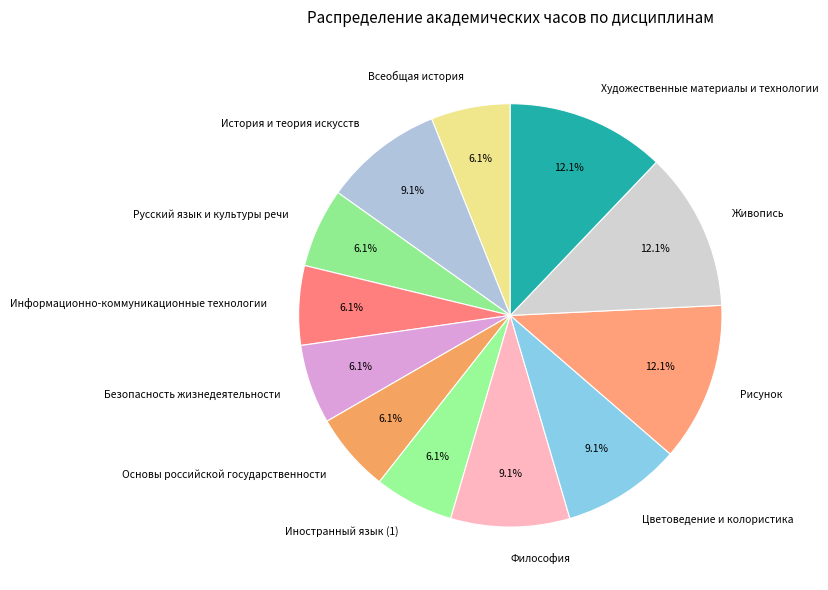

Is there a majority slice in this chart?

No